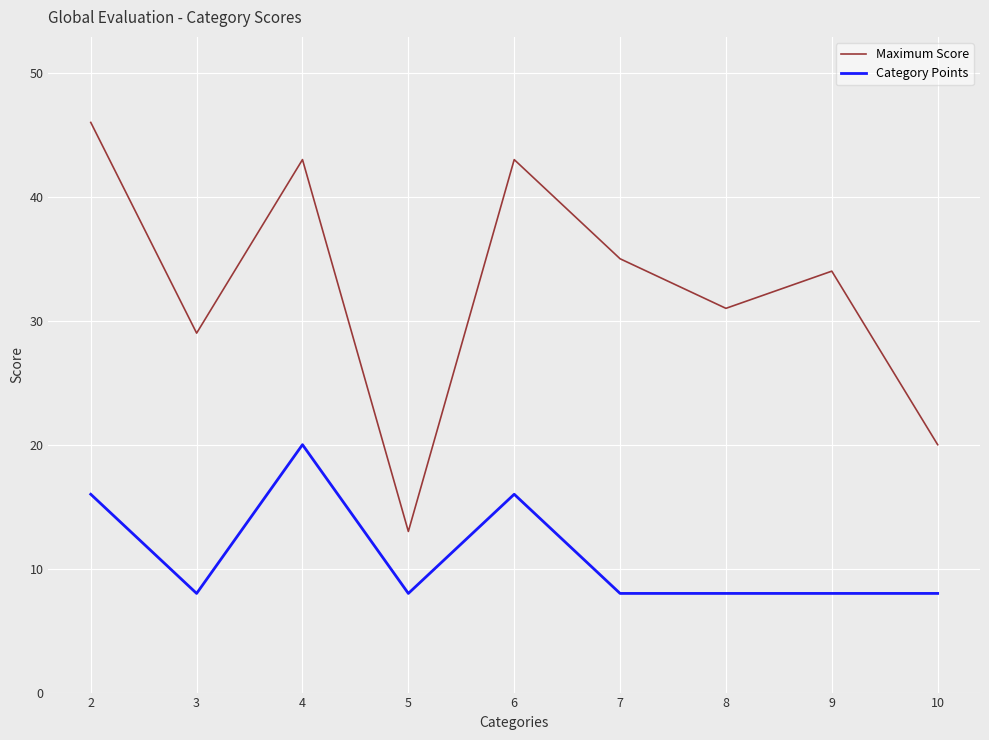

Which label corresponds to the largest value in the chart?

2